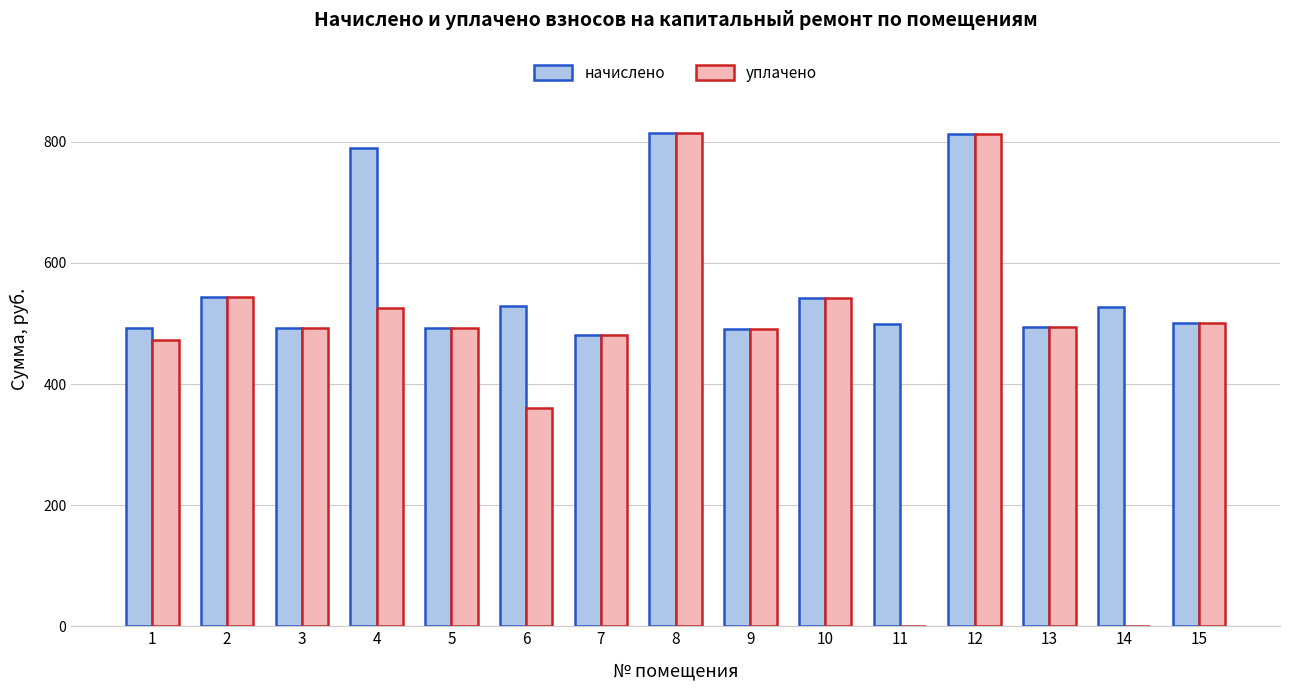

Which series has the largest total across all categories?

начислено